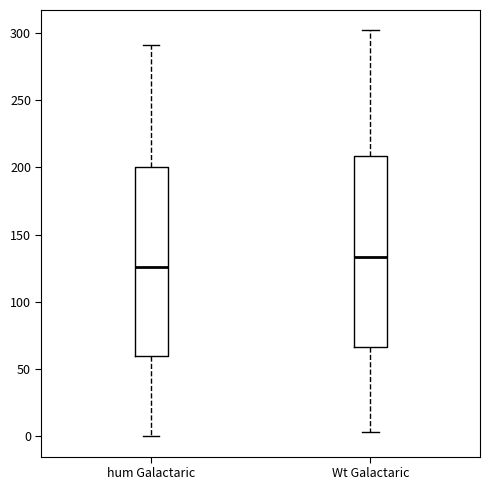

Reading left to right, read every box against the y-axis: the position of its median line, the range the box covers, and the ends of its whiskers. The values are not printed on the chart, so give them approximately, as read against the axis.

hum Galactaric: median 125, box 60 to 200, whiskers 0 to 290
Wt Galactaric: median 135, box 65 to 210, whiskers 5 to 300